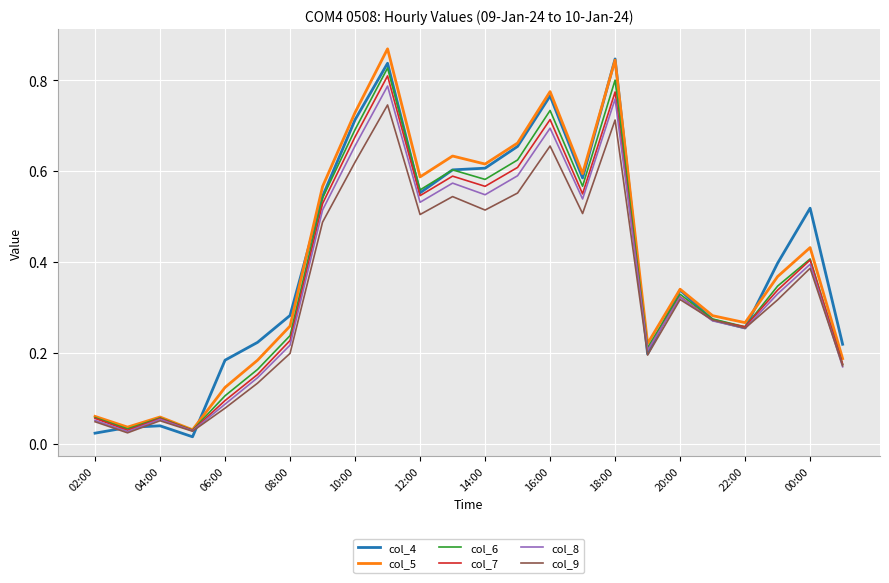

True or false: col_5 and col_6 intersect in this chart.

False